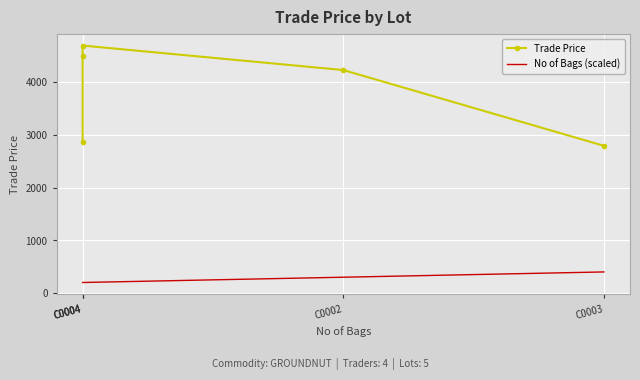

What is the minimum value shown in the chart?

200.0